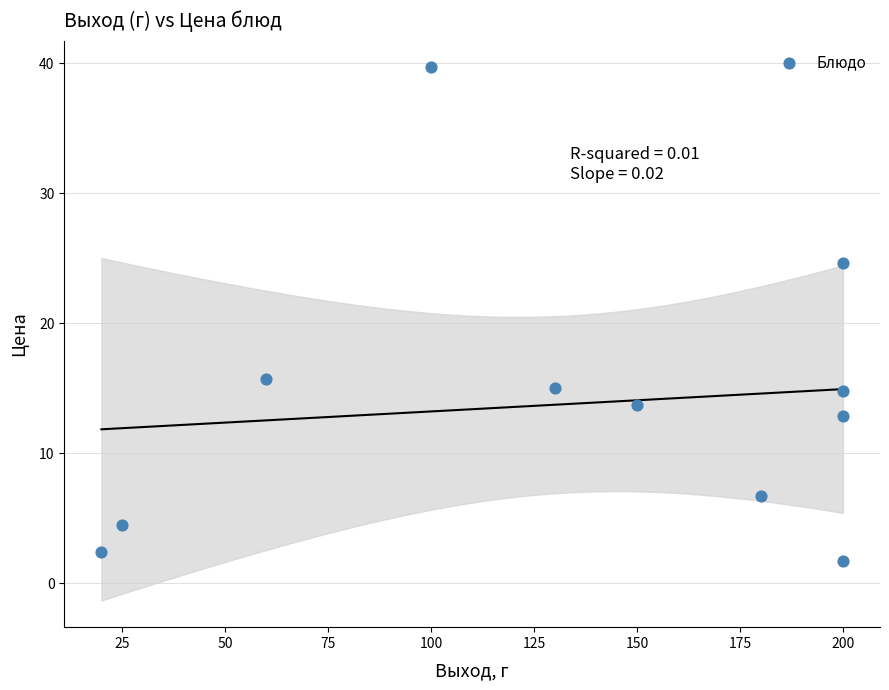

What is the average Y value?

13.8